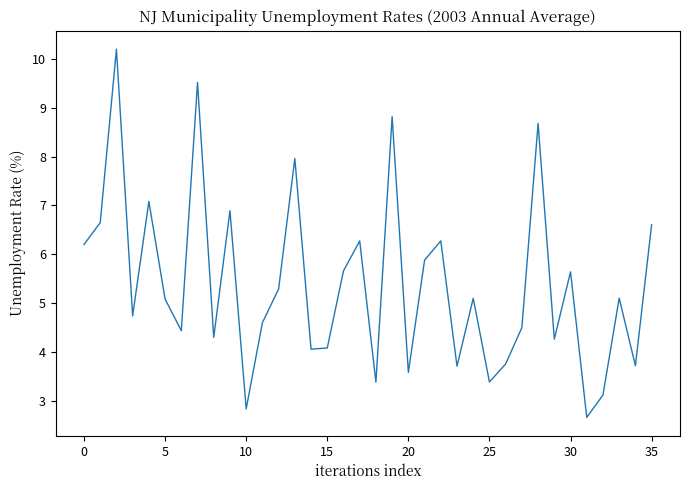

What is the smallest value displayed?

2.7